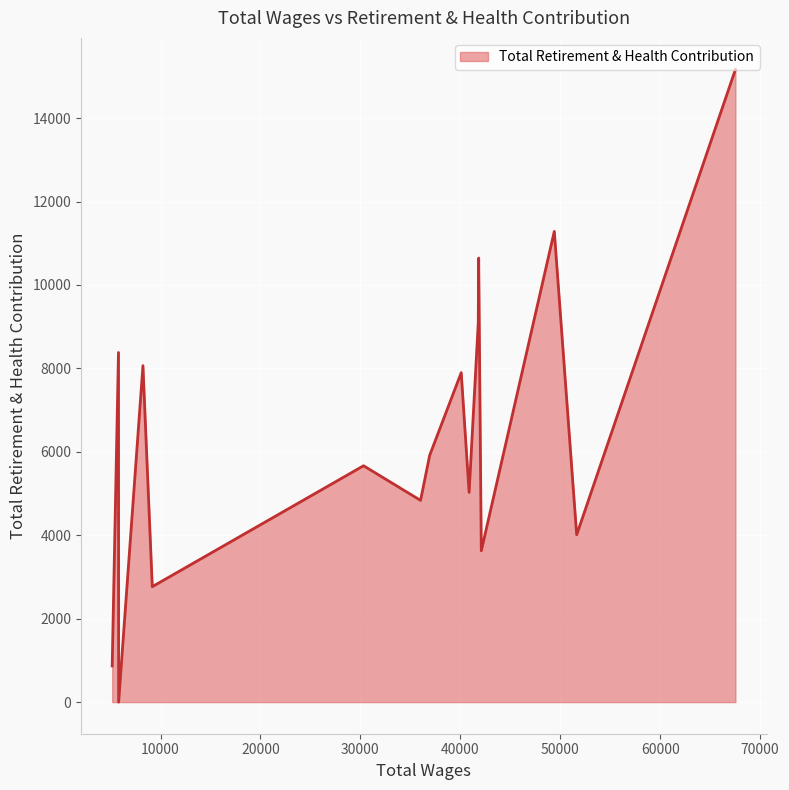

What is the greatest value displayed?

15165